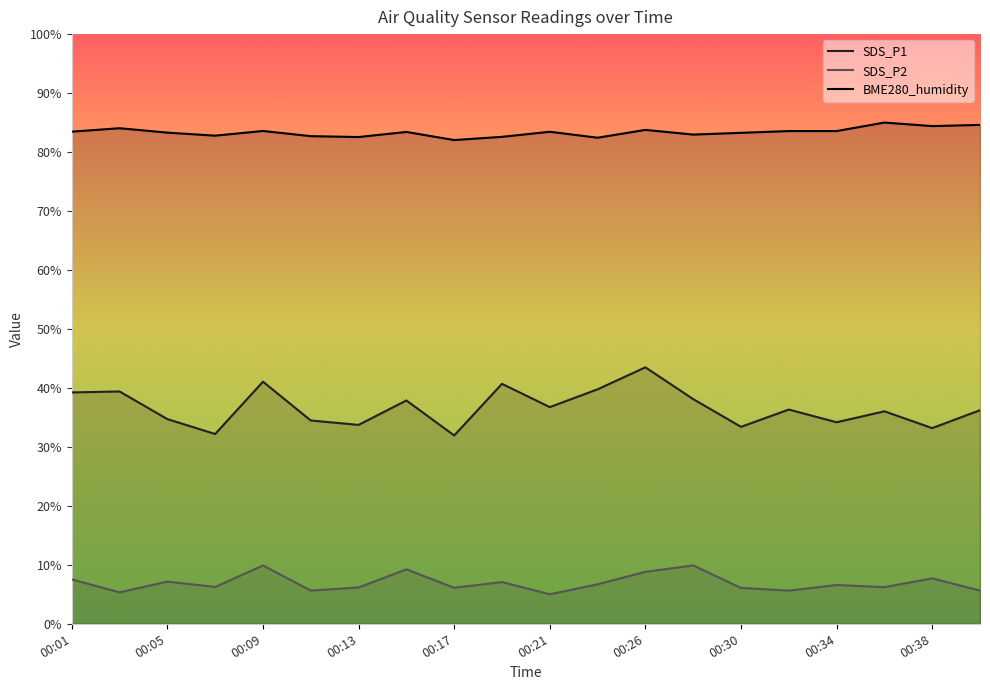

How many lines are shown in the chart?

3